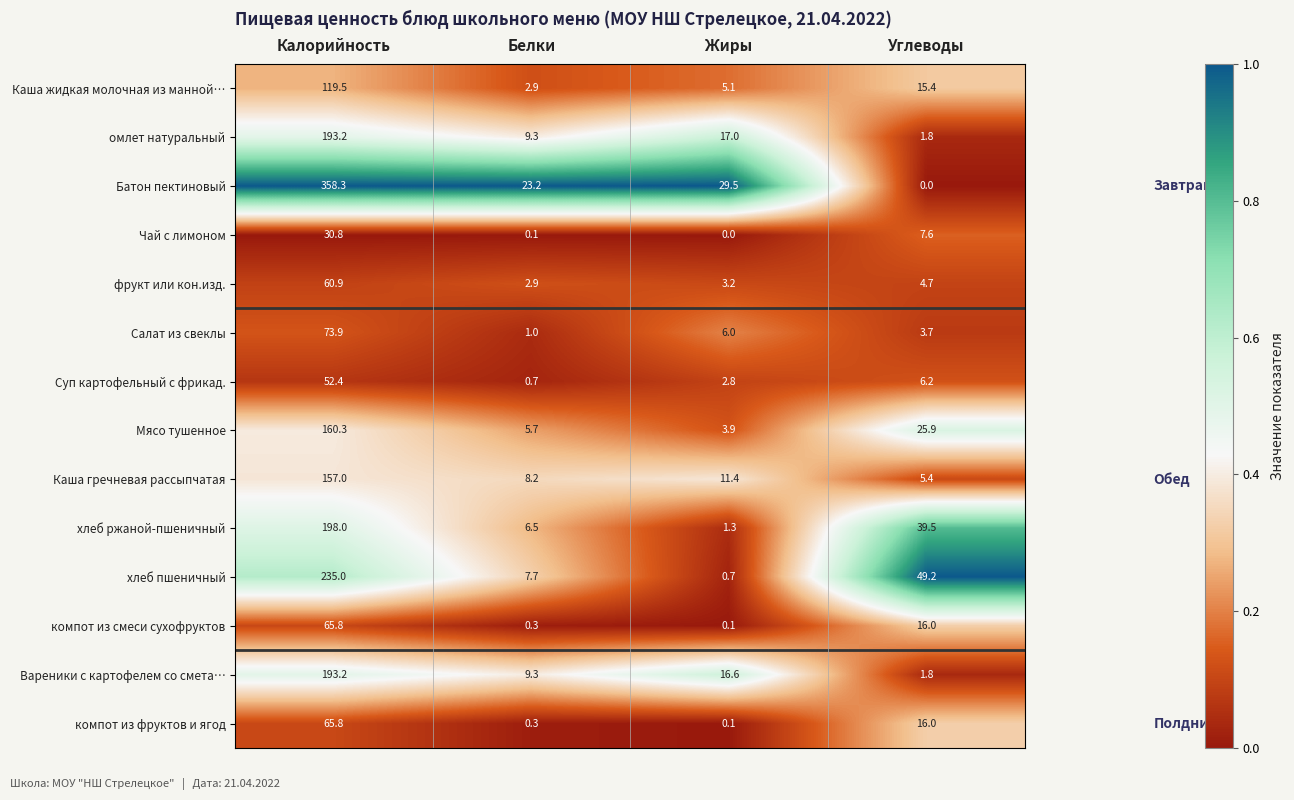

List the labels in order of компот из фруктов и ягод value, smallest first.

Жиры, Белки, Углеводы, Калорийность